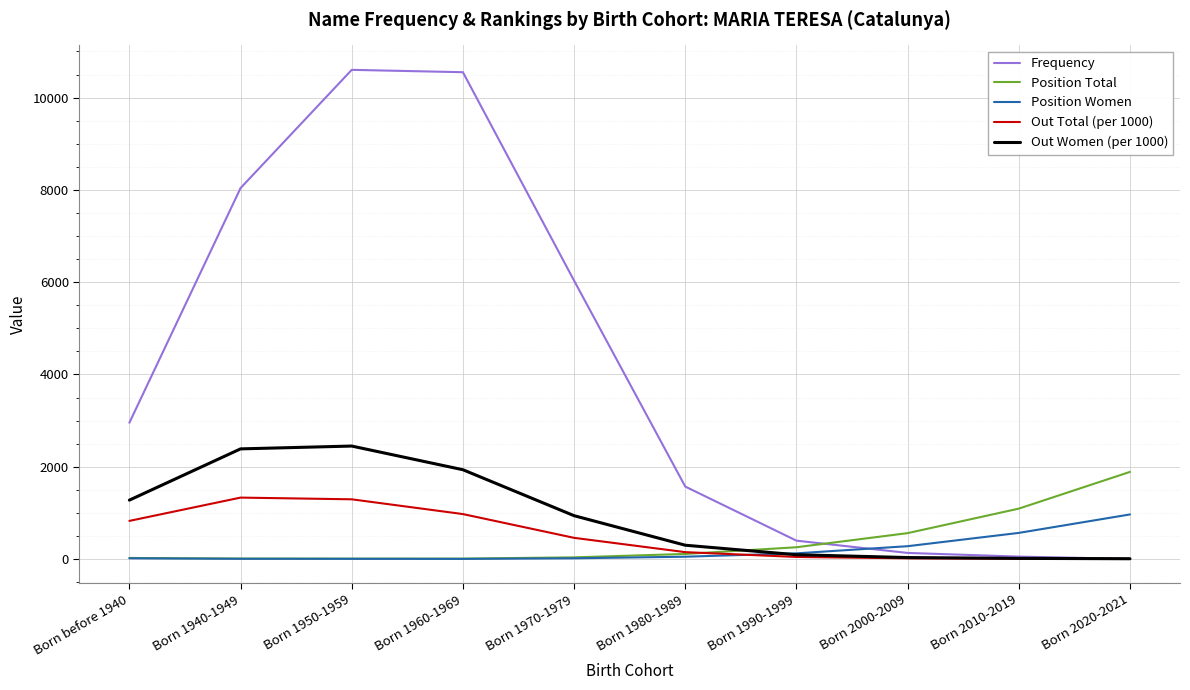

True or false: Out Total (per 1000) has a value of 522 at Born 1960-1969.

False